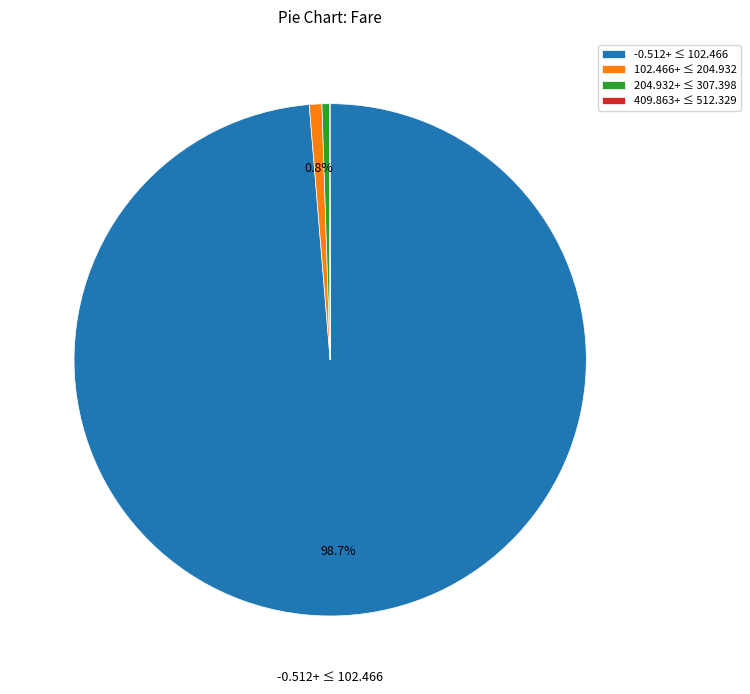

Which slice is the largest?

-0.512+ ≤ 102.466